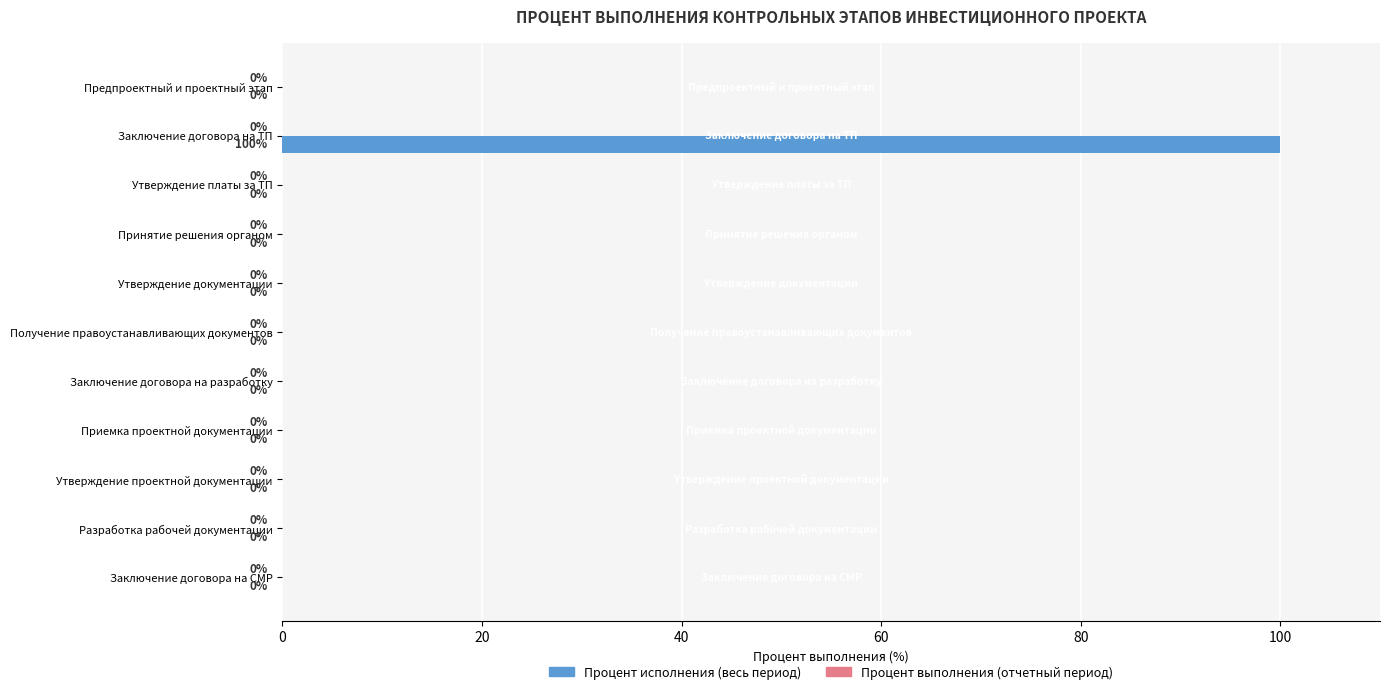

Reading top to bottom, transcribe all the data shown in this chart.

Предпроектный и проектный этап=0	Заключение договора на ТП=100	Утверждение платы за ТП=0	Принятие решения органом=0	Утверждение документации=0	Получение правоустанавливающих документов=0	Заключение договора на разработку=0	Приемка проектной документации=0	Утверждение проектной документации=0	Разработка рабочей документации=0	Заключение договора на СМР=0